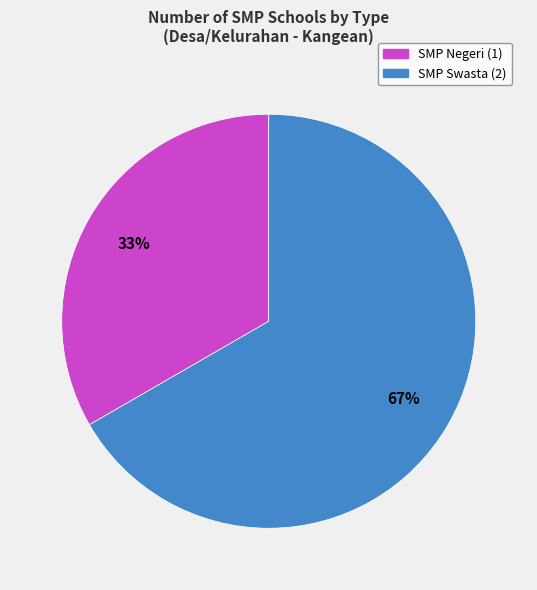

Which has a higher value, SMP Negeri or SMP Swasta?

SMP Swasta